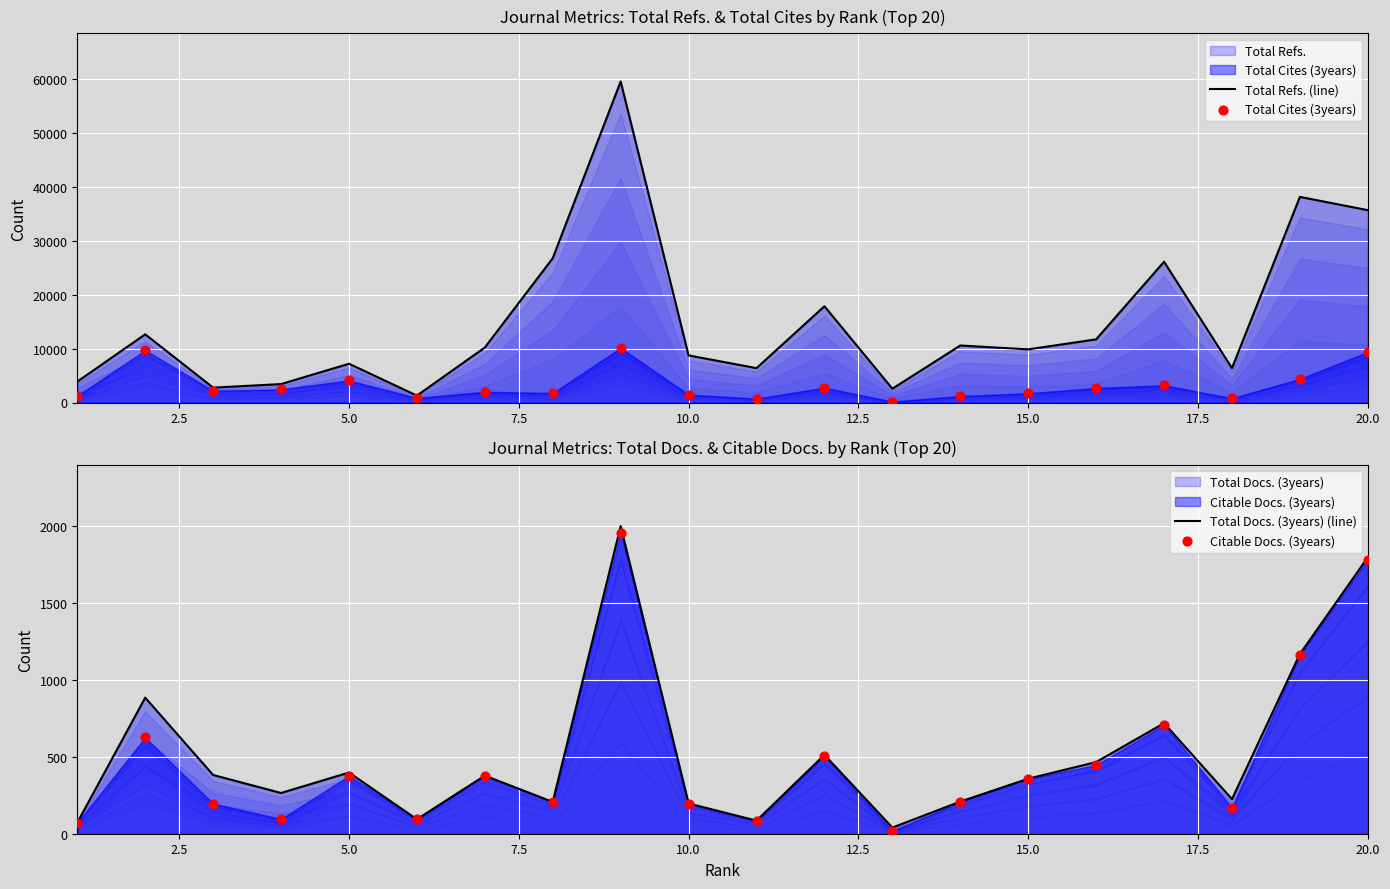

Is the value of Total Docs. (3years) (line) at 15 greater than the value of Total Refs. (line) at 17?

No